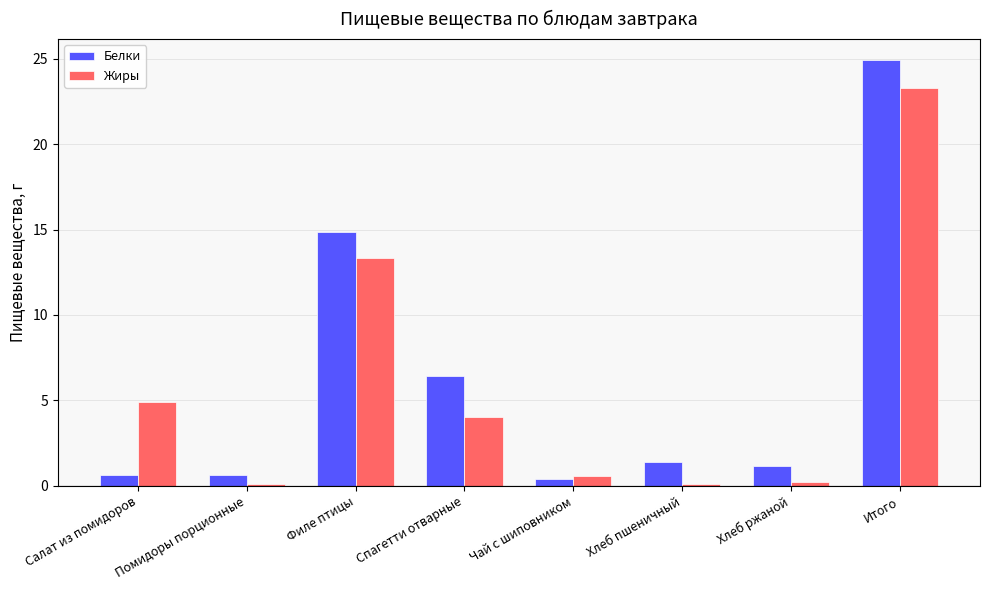

What is the difference between the Белки values at Филе птицы and Помидоры порционные?

14.2